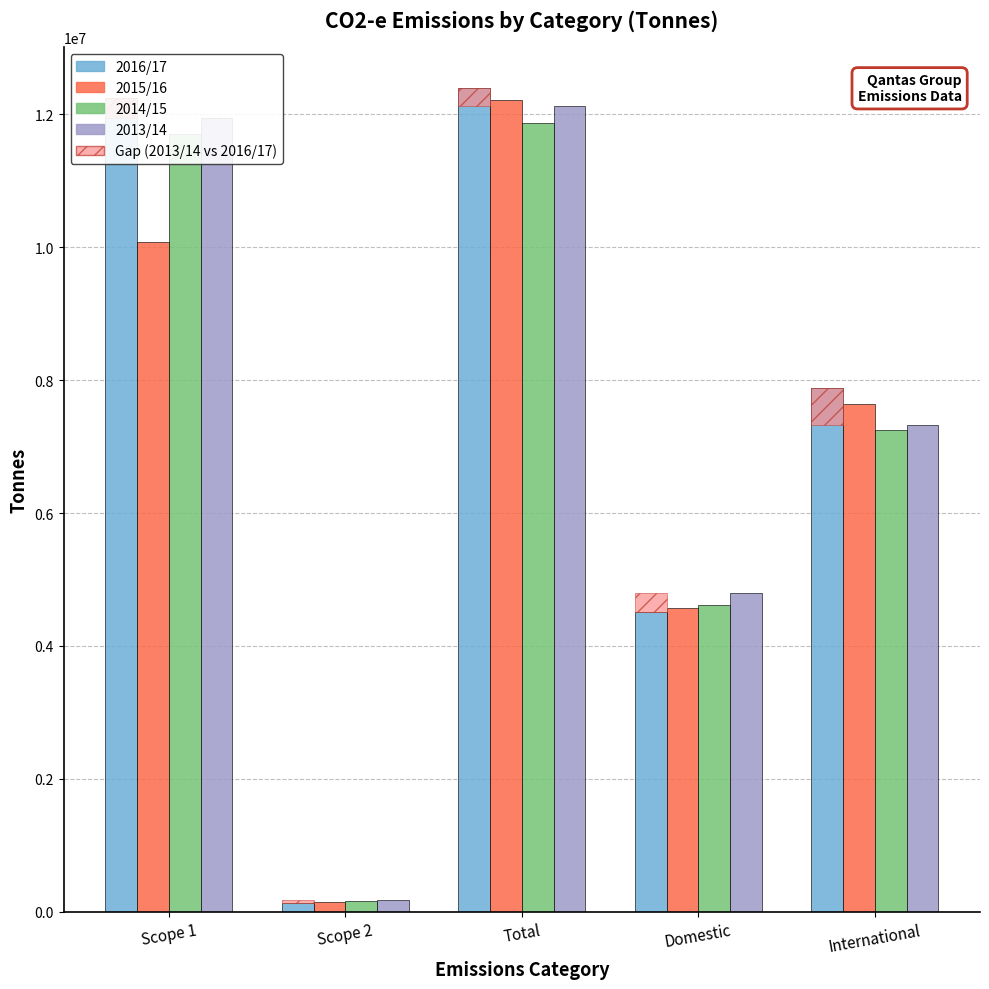

What is the difference between the 2014/15 values at Scope 2 and Domestic?

4457927